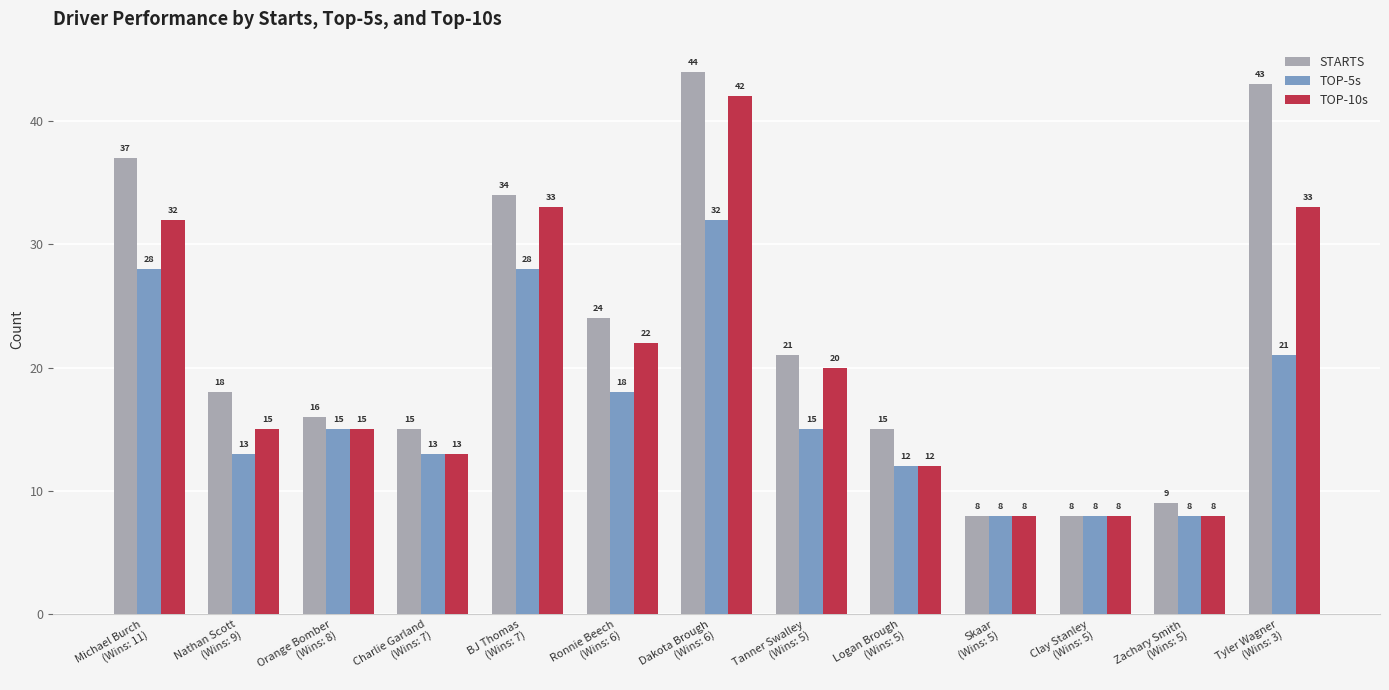

What is the difference between the highest and lowest values at Logan Brough
(Wins: 5)?

3